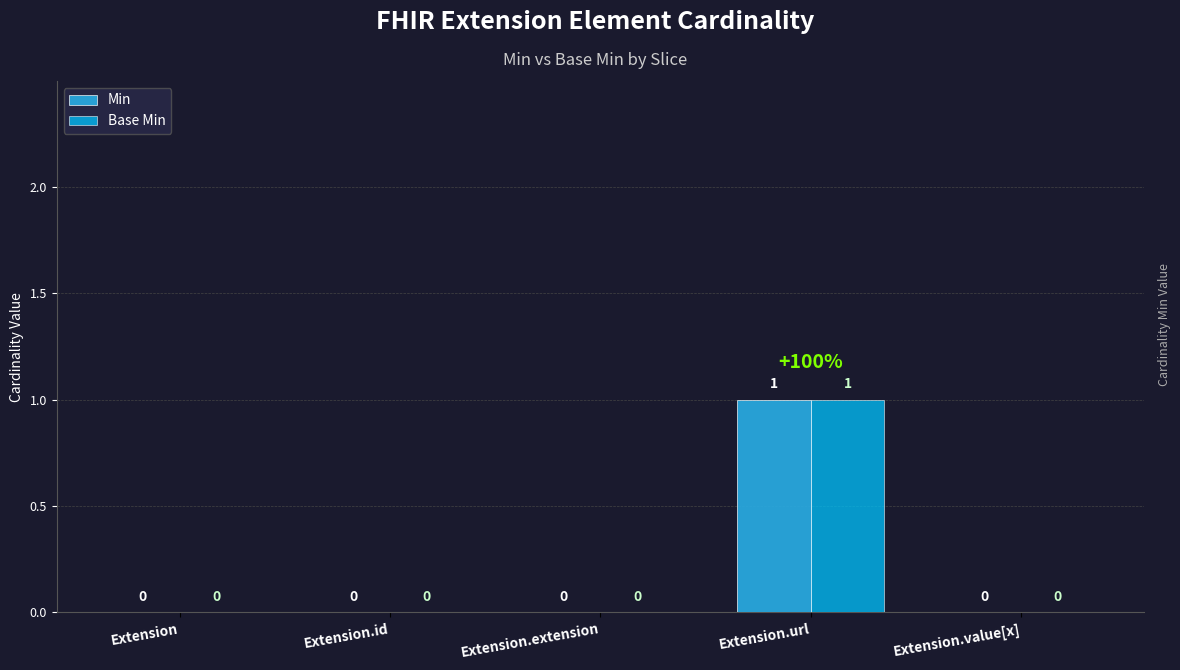

Is the value of Min at Extension.extension greater than the value of Base Min at Extension.url?

No